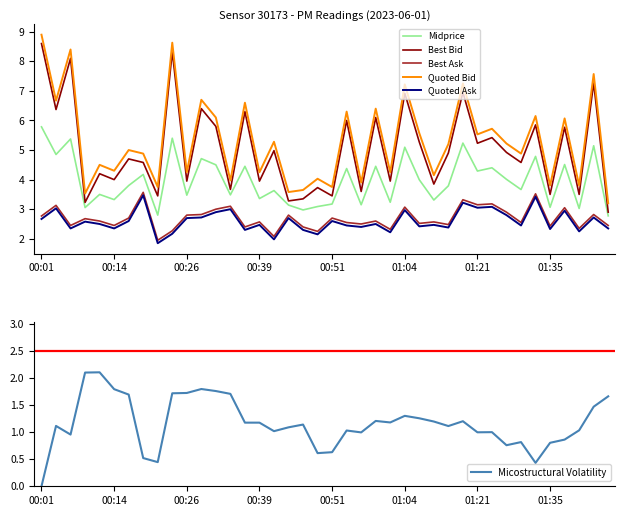

Reading left to right, what are all the values shown in this chart?

Midprice: 5.8	4.8	5.4	3.1	3.5	3.3	3.8	4.2	2.8	5.4	3.5	4.7	4.5	3.5	4.4	3.4	3.6	3.1	3.0	3.1	3.2	4.4	3.1	4.5	3.2	5.1	4.0	3.3	3.8	5.2	4.3	4.4	4.0	3.7	4.8	3.1	4.5	3.0	5.1	2.8
Best Bid: 8.6	6.4	8.1	3.2	4.2	4.0	4.7	4.6	3.5	8.3	4.0	6.4	5.8	3.7	6.3	4.0	5.0	3.3	3.4	3.7	3.5	6.0	3.6	6.1	4.0	6.9	5.3	3.9	4.9	7.0	5.2	5.4	4.9	4.6	5.9	3.5	5.8	3.5	7.3	2.9
Best Ask: 2.8	3.1	2.5	2.7	2.6	2.5	2.7	3.6	2.0	2.3	2.8	2.8	3.0	3.1	2.4	2.6	2.1	2.8	2.4	2.2	2.7	2.6	2.5	2.6	2.3	3.1	2.5	2.6	2.5	3.3	3.1	3.2	2.9	2.6	3.5	2.4	3.1	2.4	2.8	2.5
Quoted Bid: 8.9	6.7	8.4	3.5	4.5	4.3	5.0	4.9	3.8	8.6	4.2	6.7	6.1	4.0	6.6	4.2	5.3	3.6	3.6	4.0	3.8	6.3	3.9	6.4	4.2	7.2	5.6	4.2	5.2	7.2	5.5	5.7	5.2	4.9	6.2	3.8	6.1	3.8	7.6	3.2
Quoted Ask: 2.7	3.0	2.4	2.6	2.5	2.4	2.6	3.5	1.9	2.2	2.7	2.7	2.9	3.0	2.3	2.5	2.0	2.7	2.3	2.1	2.6	2.5	2.4	2.5	2.2	3.0	2.4	2.5	2.4	3.2	3.0	3.1	2.8	2.5	3.4	2.3	3.0	2.2	2.7	2.4
Micostructural Volatility: 0.0	1.1	1.0	2.1	2.1	1.8	1.7	0.5	0.4	1.7	1.7	1.8	1.8	1.7	1.2	1.2	1.0	1.1	1.1	0.6	0.6	1.0	1.0	1.2	1.2	1.3	1.3	1.2	1.1	1.2	1.0	1.0	0.8	0.8	0.4	0.8	0.9	1.0	1.5	1.7